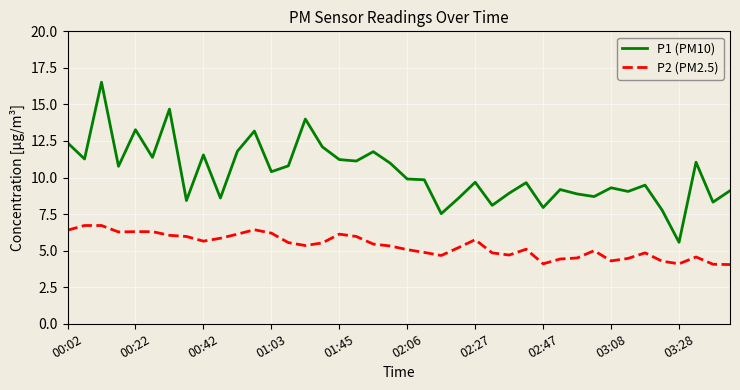

Does the chart have visible grid lines?

Yes